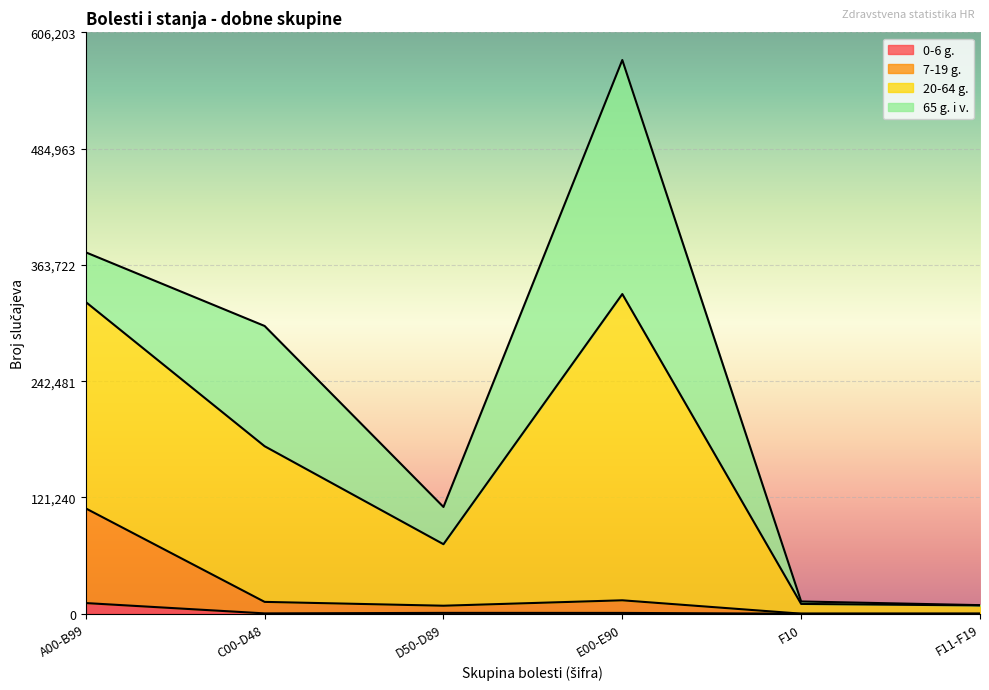

What is the label of the 1st point from the right?

F11-F19